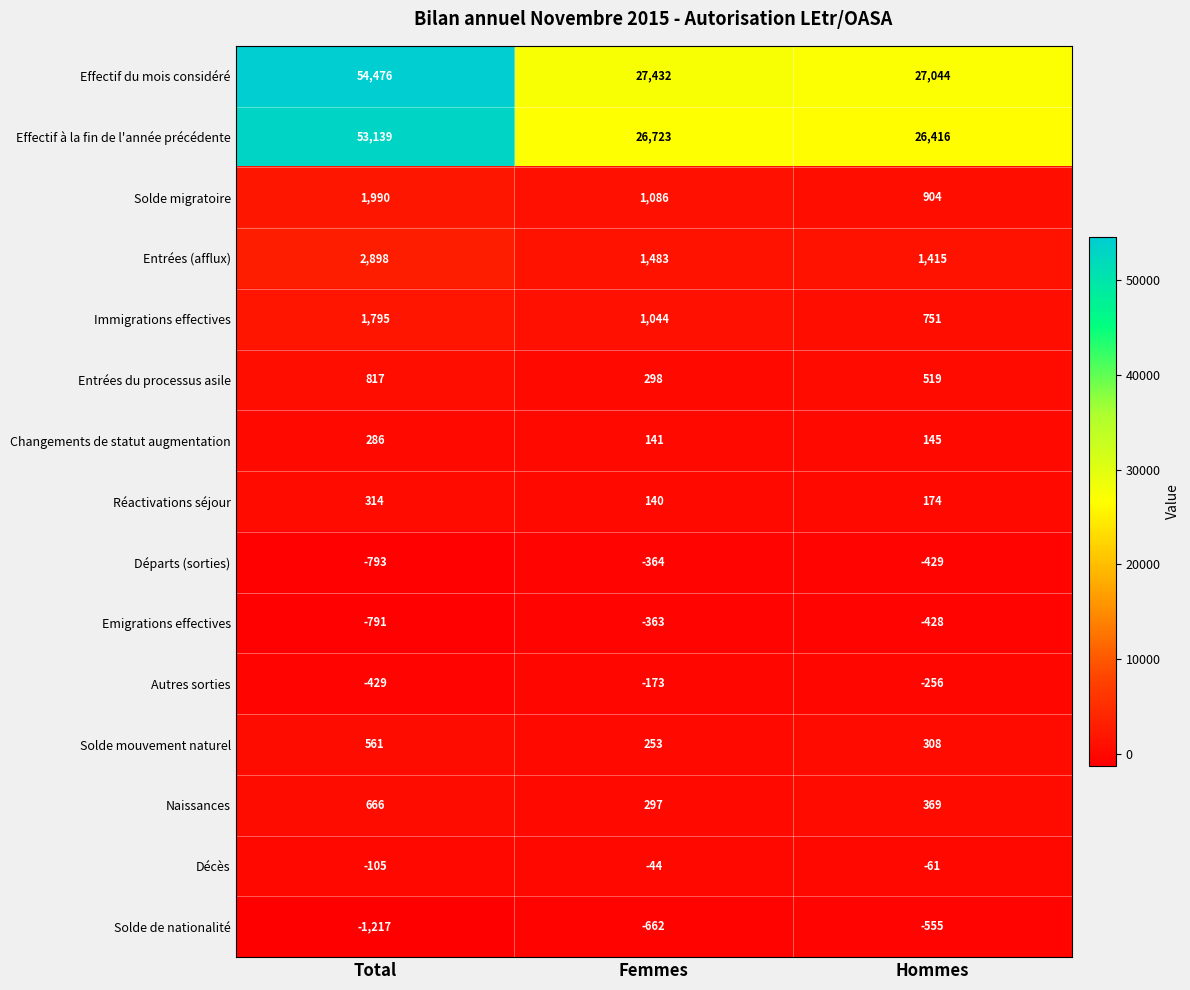

List the series in order of their peak value, highest first.

Effectif du mois considéré, Effectif à la fin de l'année précédente, Entrées (afflux), Solde migratoire, Immigrations effectives, Entrées du processus asile, Naissances, Solde mouvement naturel, Réactivations séjour, Changements de statut augmentation, Décès, Autres sorties, Emigrations effectives, Départs (sorties), Solde de nationalité